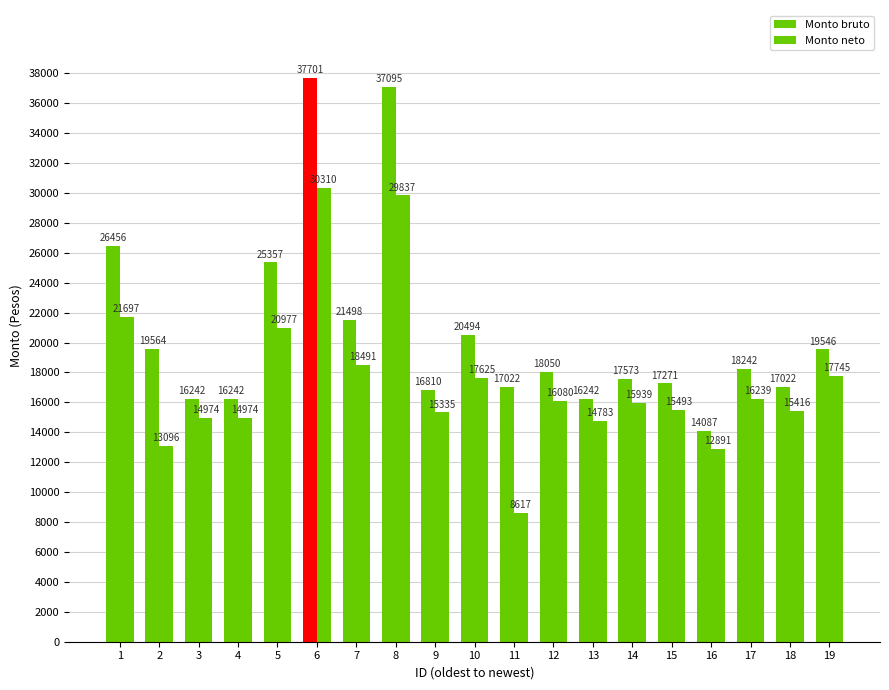

Which series has the largest total across all categories?

Monto bruto